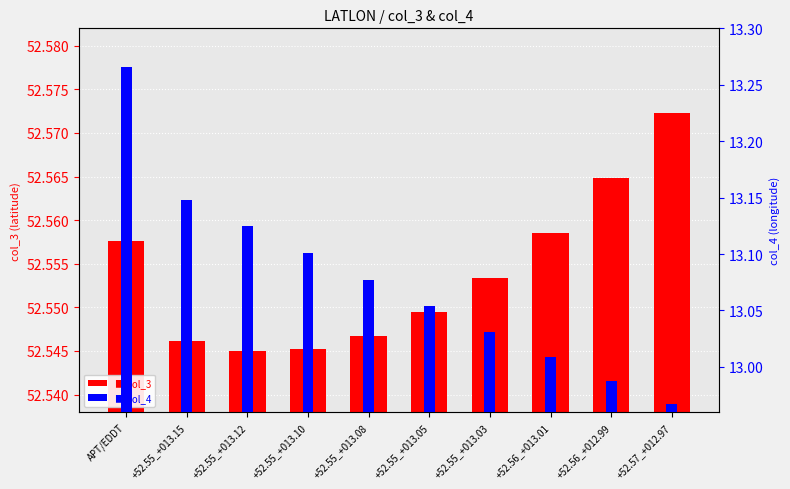

Which category has the lowest value in the col_3 series?

+52.55_+013.12